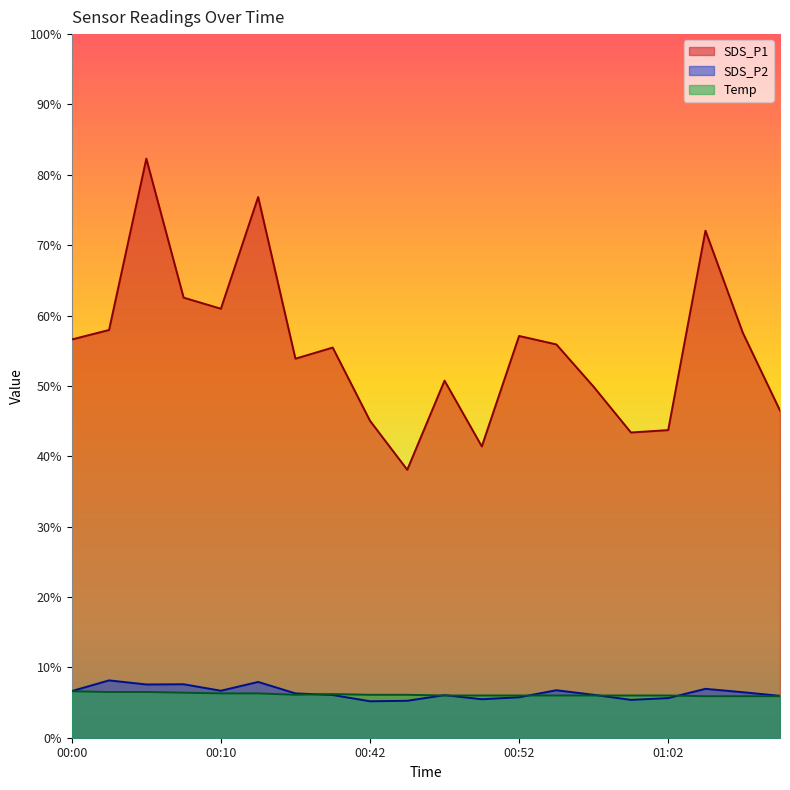

True or false: SDS_P2 and Temp cross at least once.

True